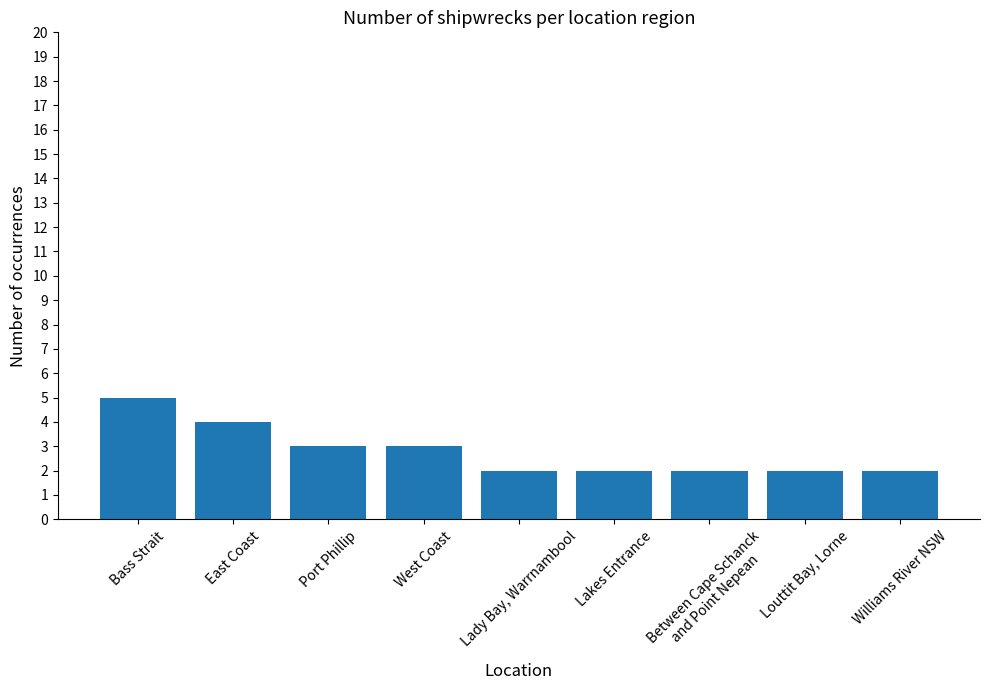

What is the approximate value at Bass Strait?

5